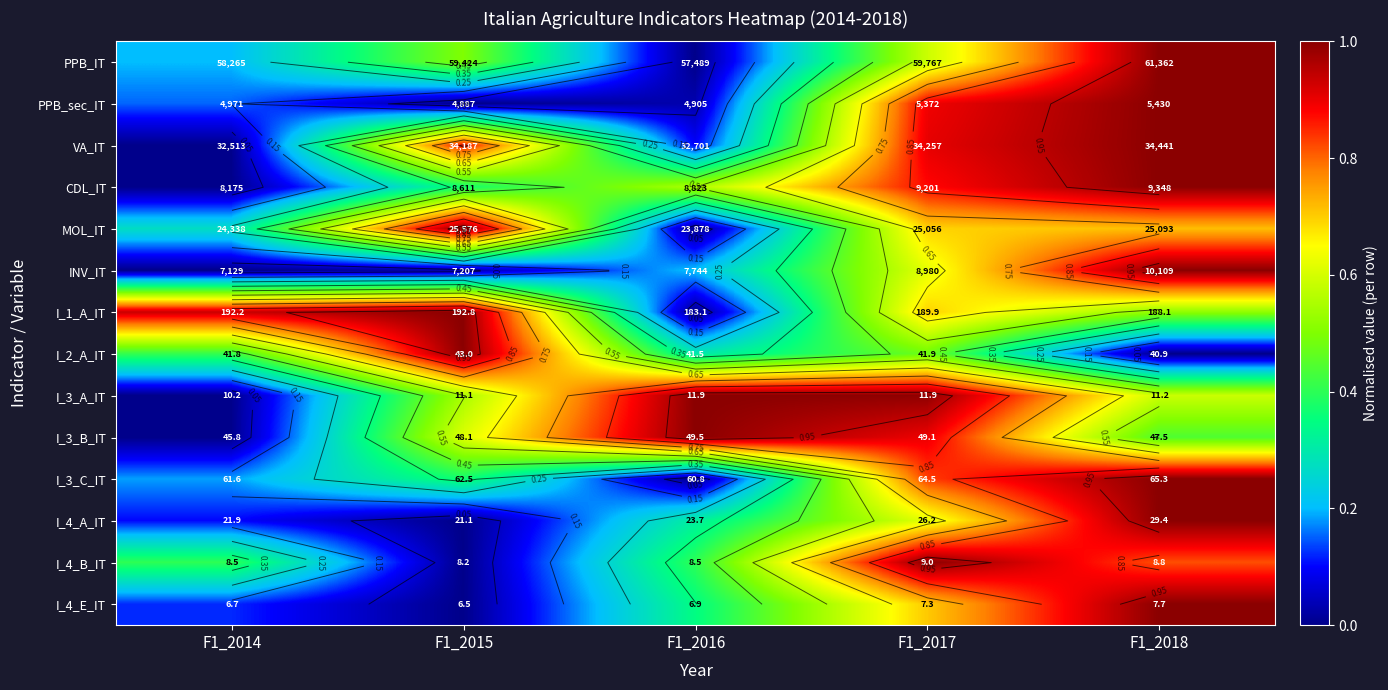

Where is I_4_B_IT nearest to the value 0?

F1_2015